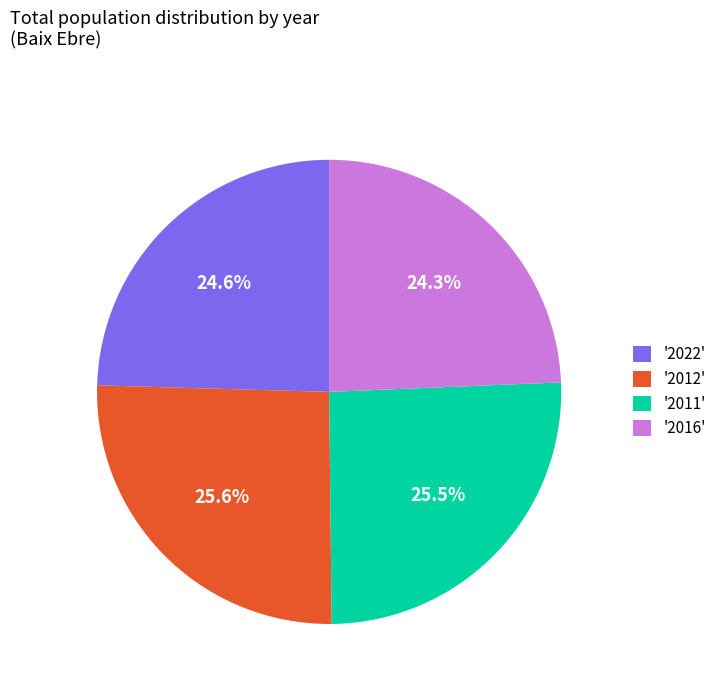

What percentage do '2012' and '2022' together represent?

50.2%